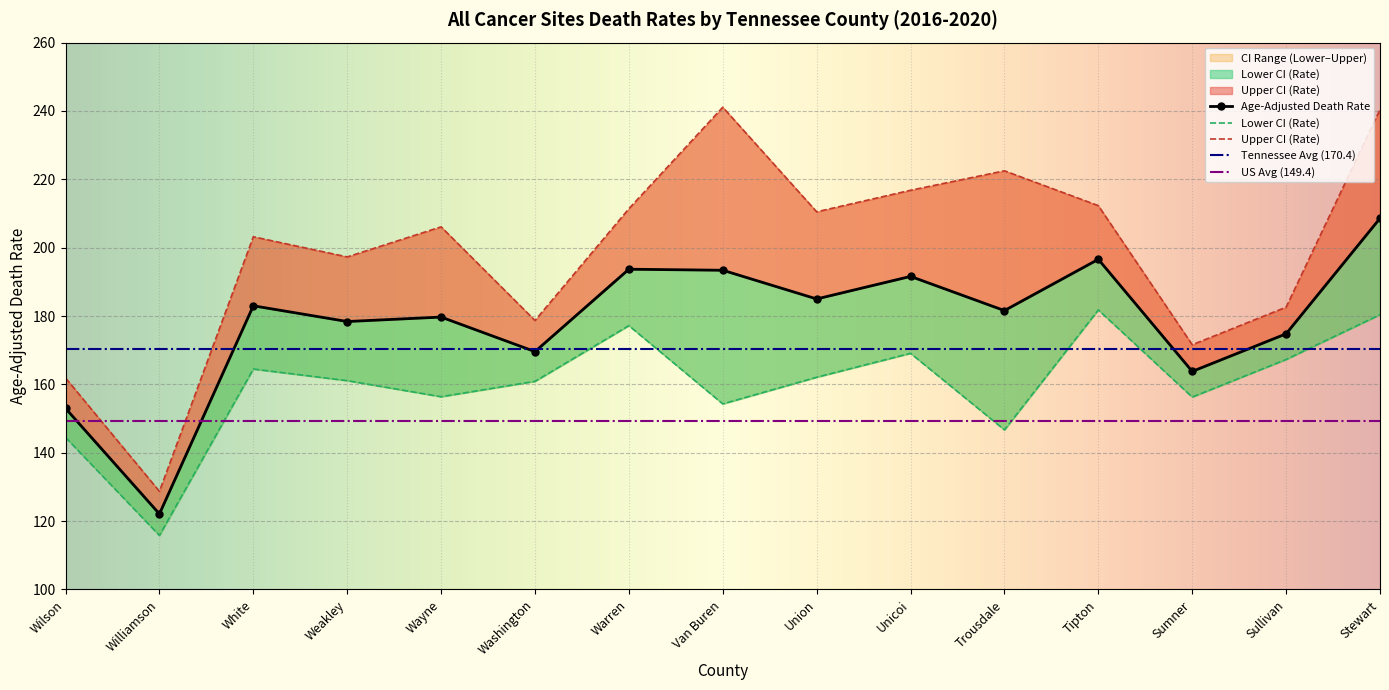

What is the value of the Upper CI (Rate) point at the 13th from the left?

171.6